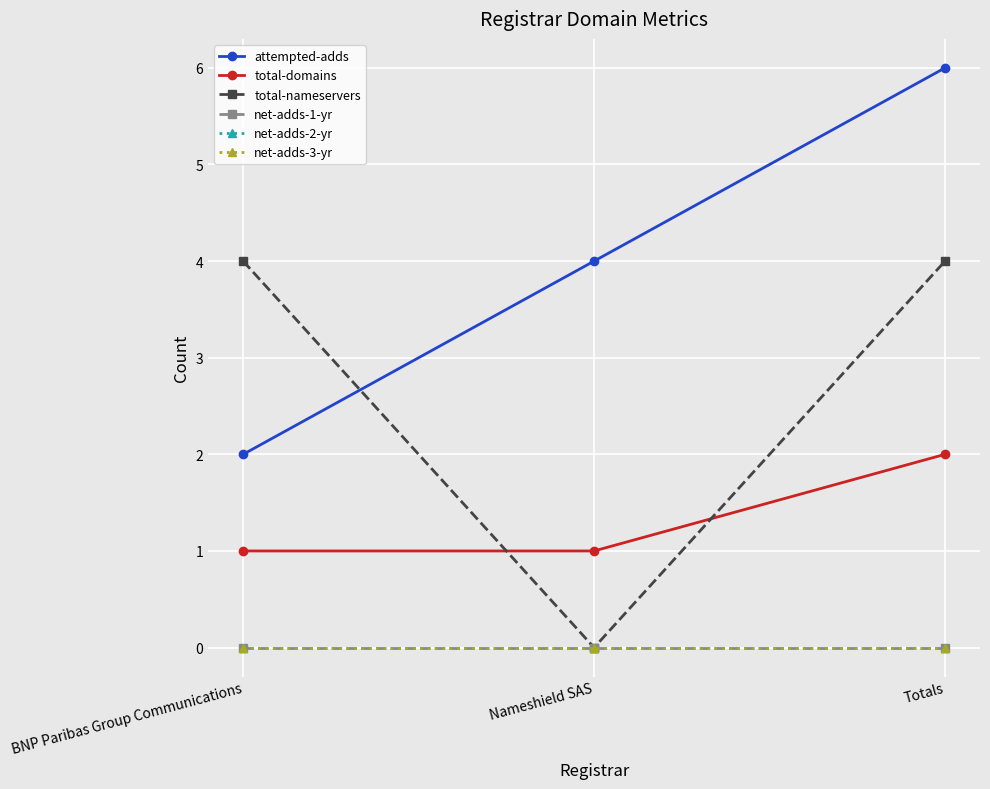

Does the chart have visible grid lines?

Yes